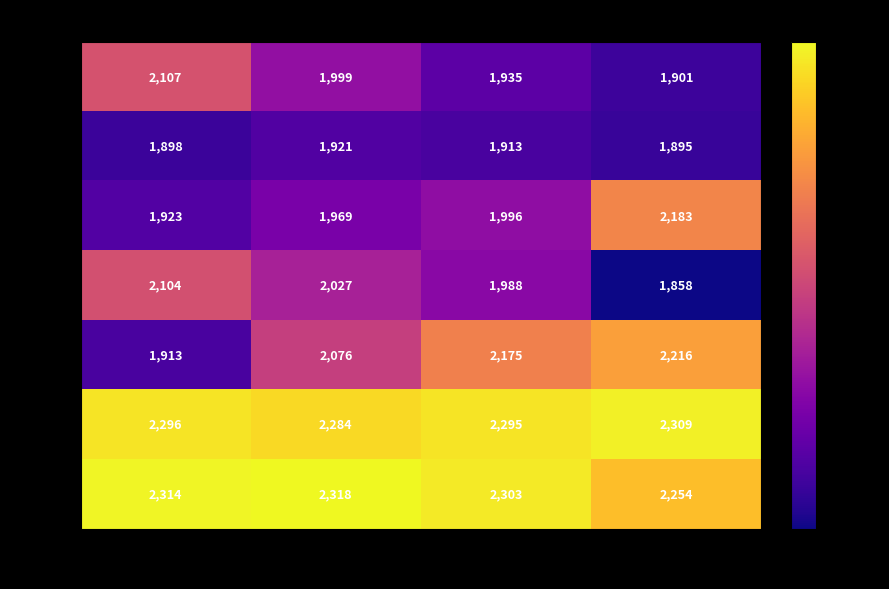

What is the sum of the 2016 values at I and II?

4131